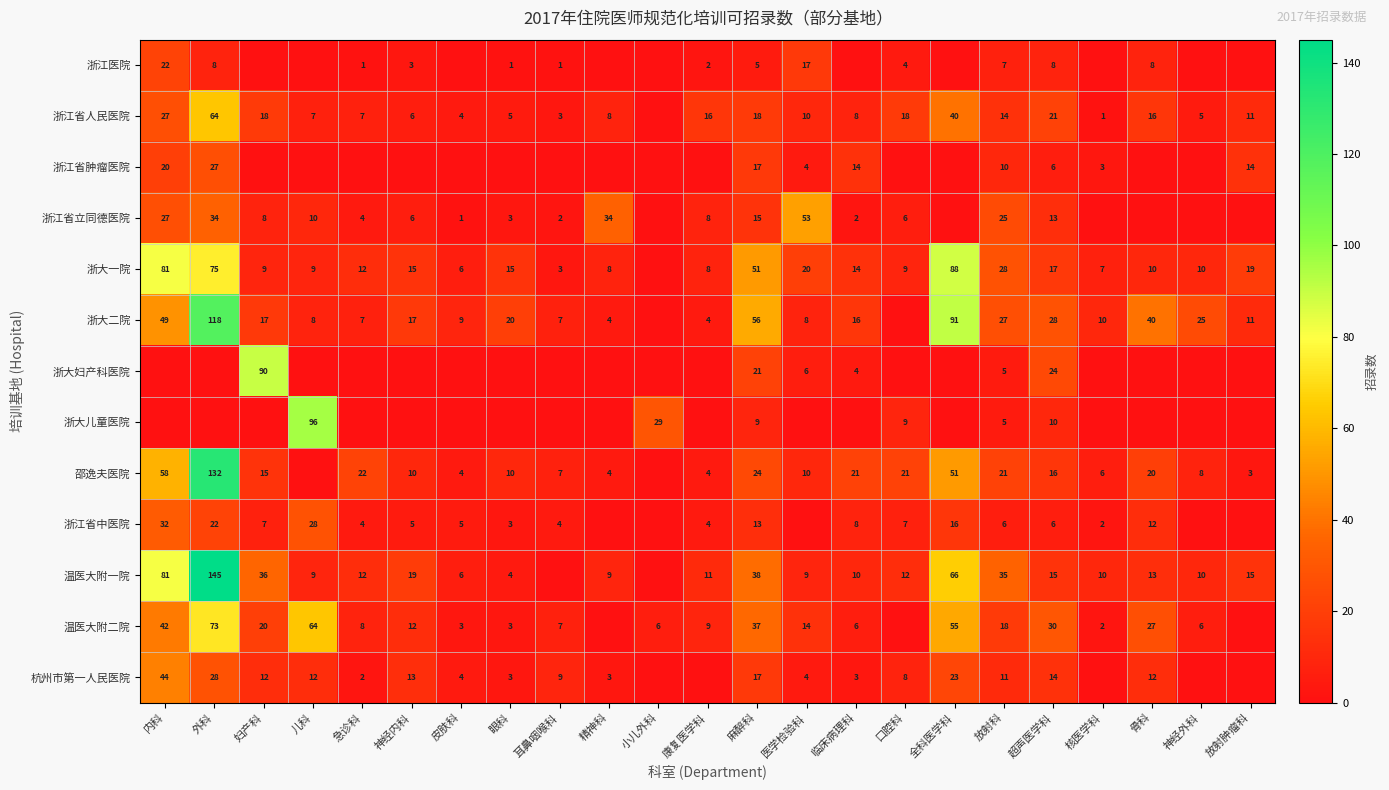

What is the total value across all series at 超声医学科?

208